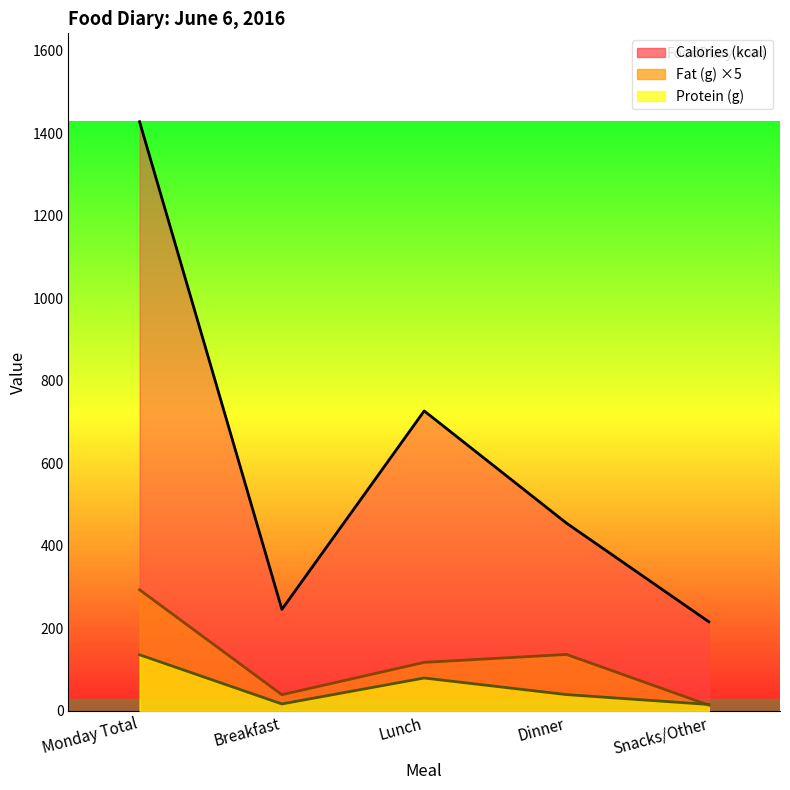

Where is the first local maximum for Protein (g)?

Lunch